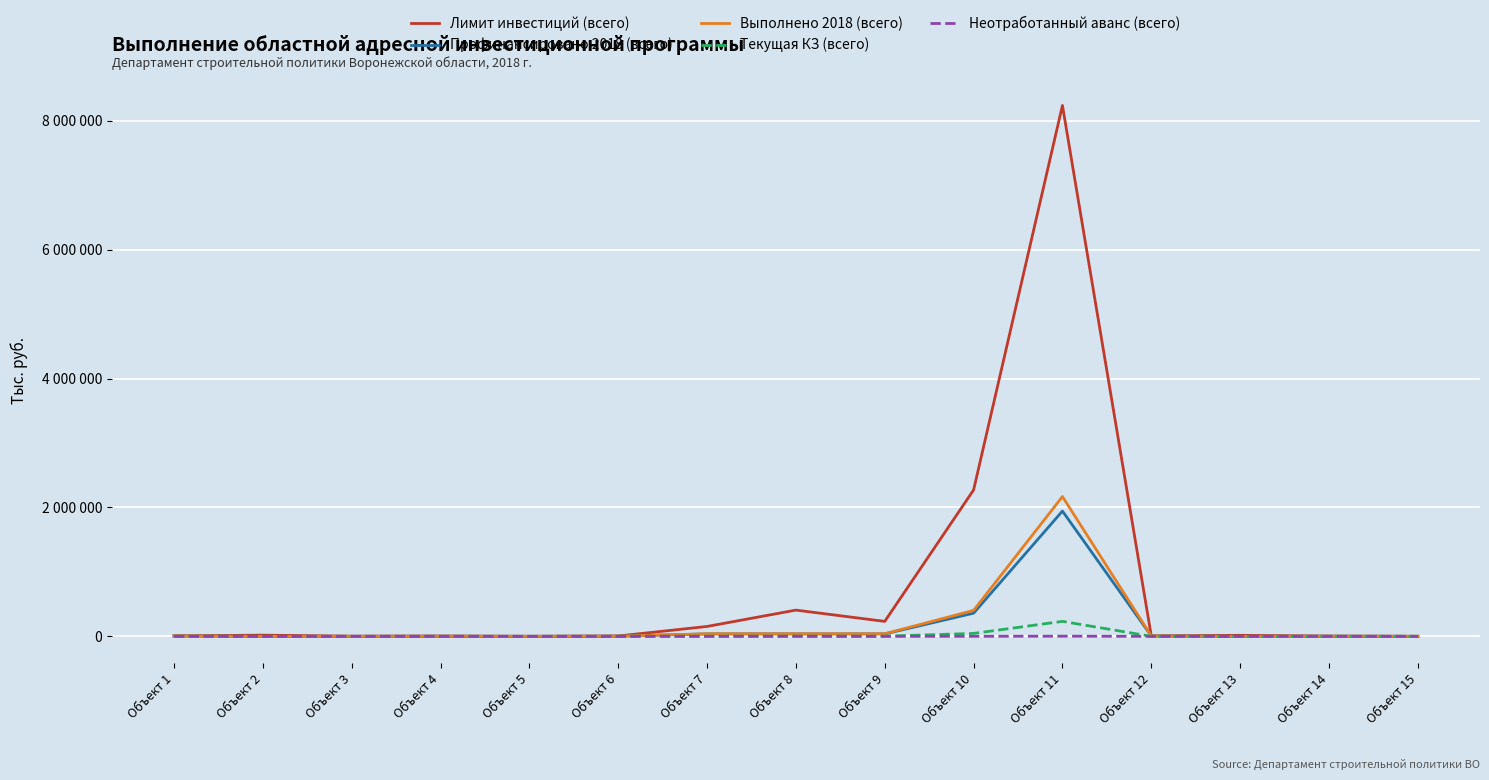

Is this an area chart (filled region under the line)?

No